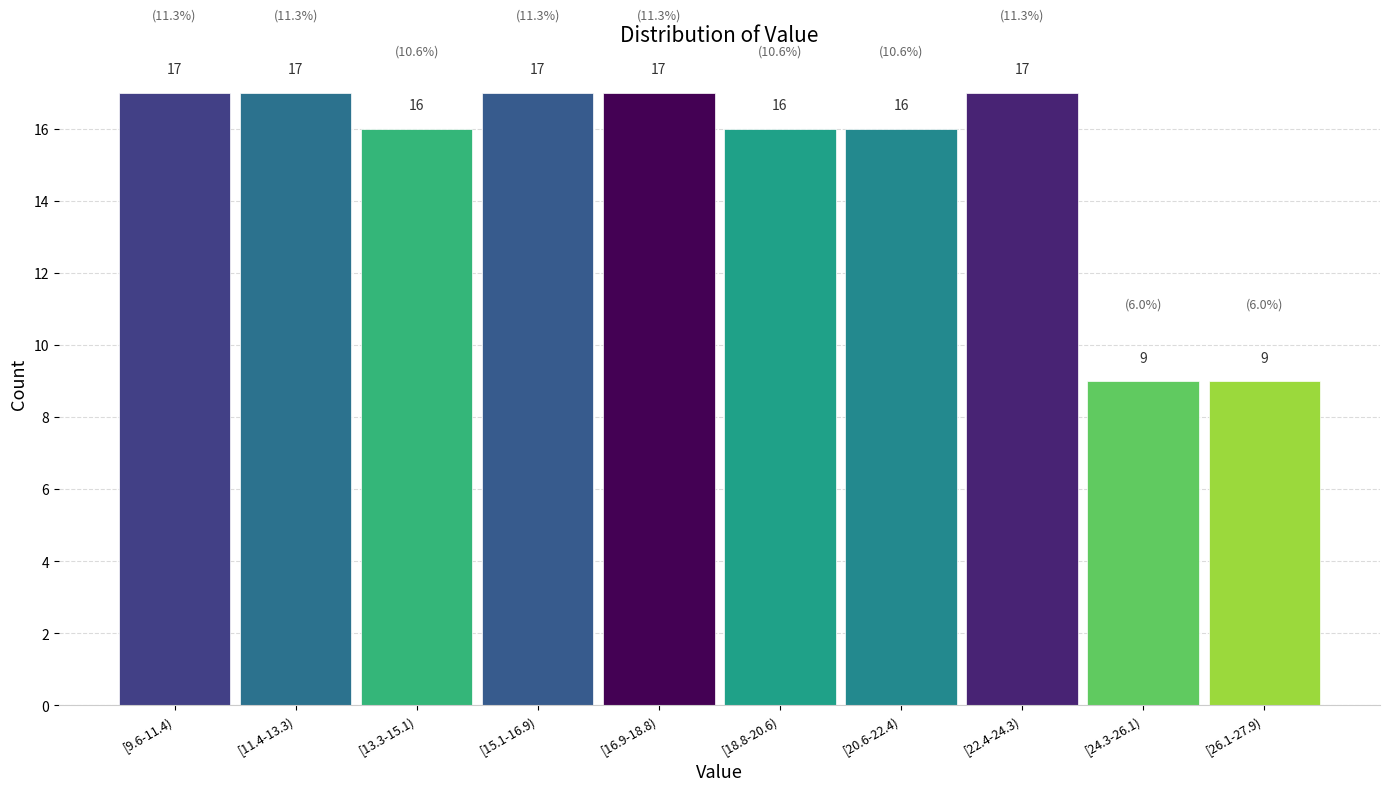

Reading left to right, transcribe all the data shown in this chart.

17	17	16	17	17	16	16	17	9	9